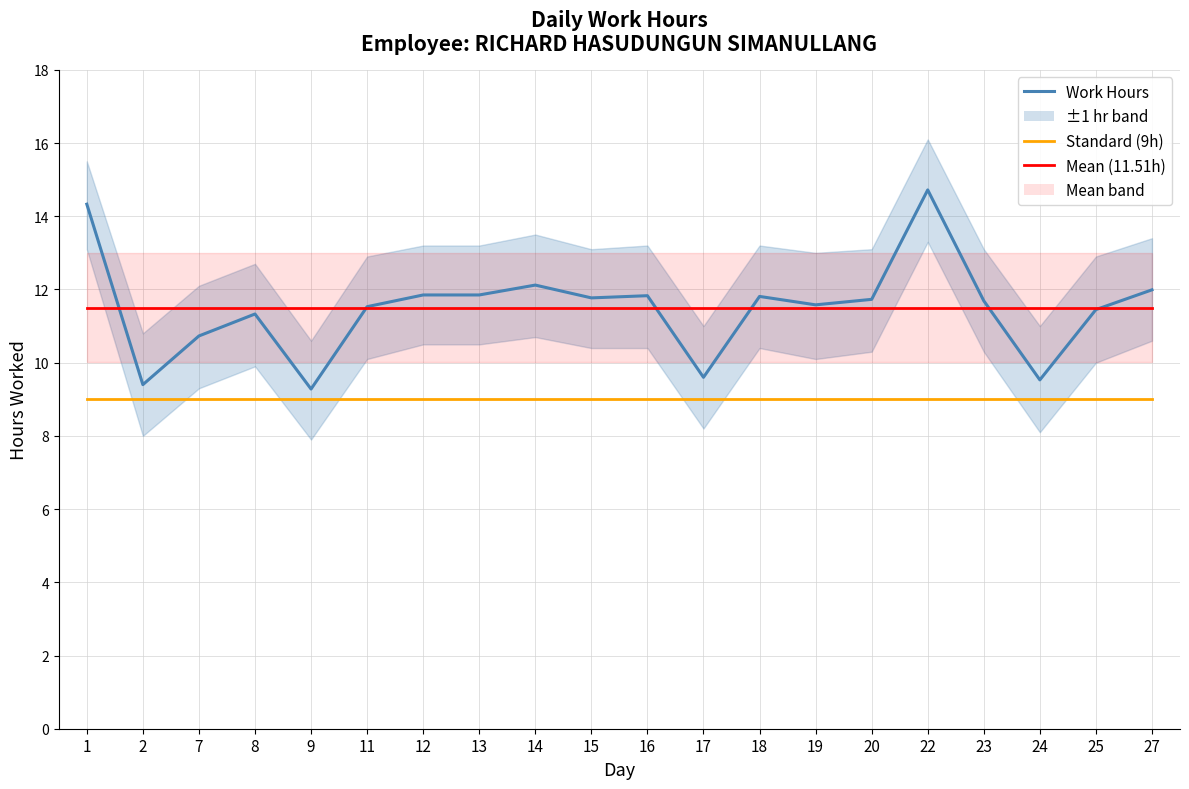

Reading left to right, list all the values displayed in this chart.

Work Hours: 1=14.3	2=9.4	7=10.7	8=11.3	9=9.3	11=11.5	12=11.8	13=11.8	14=12.1	15=11.8	16=11.8	17=9.6	18=11.8	19=11.6	20=11.7	22=14.7	23=11.7	24=9.5	25=11.4	27=12.0
Standard (9h): 1=9.0	2=9.0	7=9.0	8=9.0	9=9.0	11=9.0	12=9.0	13=9.0	14=9.0	15=9.0	16=9.0	17=9.0	18=9.0	19=9.0	20=9.0	22=9.0	23=9.0	24=9.0	25=9.0	27=9.0
Mean (11.51h): 1=11.5	2=11.5	7=11.5	8=11.5	9=11.5	11=11.5	12=11.5	13=11.5	14=11.5	15=11.5	16=11.5	17=11.5	18=11.5	19=11.5	20=11.5	22=11.5	23=11.5	24=11.5	25=11.5	27=11.5